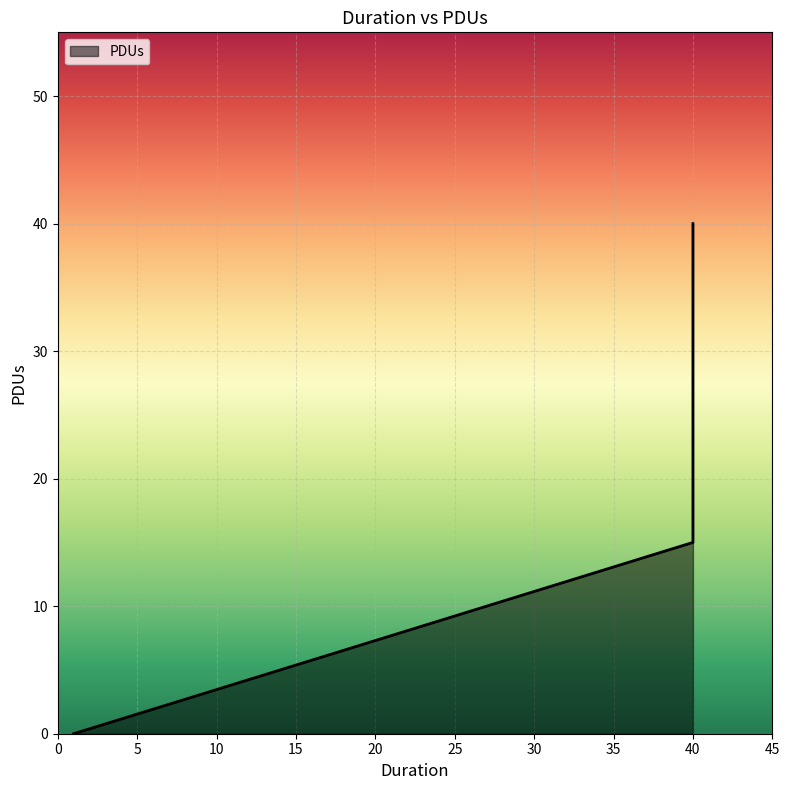

List the labels in order of value, largest first.

40, 40, 1, 1